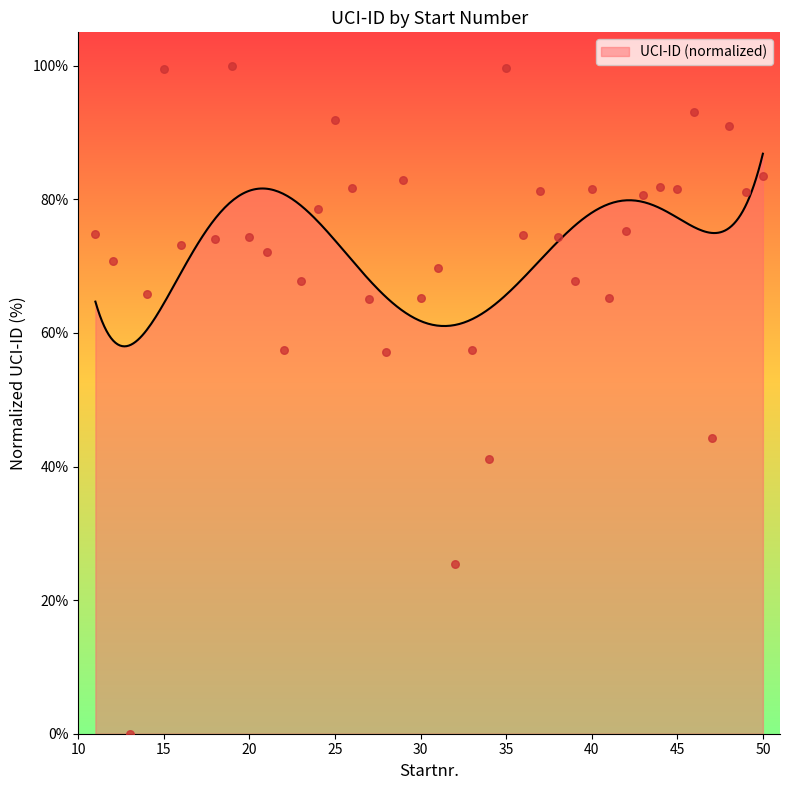

What is the ratio of the value at 47 to the value at 24?

0.6